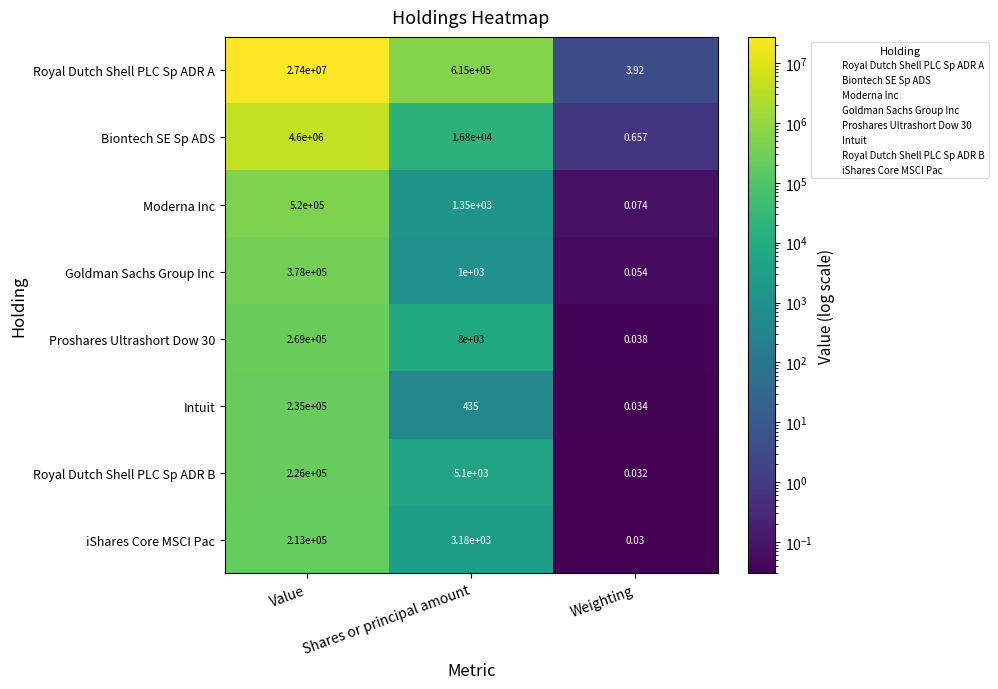

Which series has the largest total across all categories?

Royal Dutch Shell PLC Sp ADR A